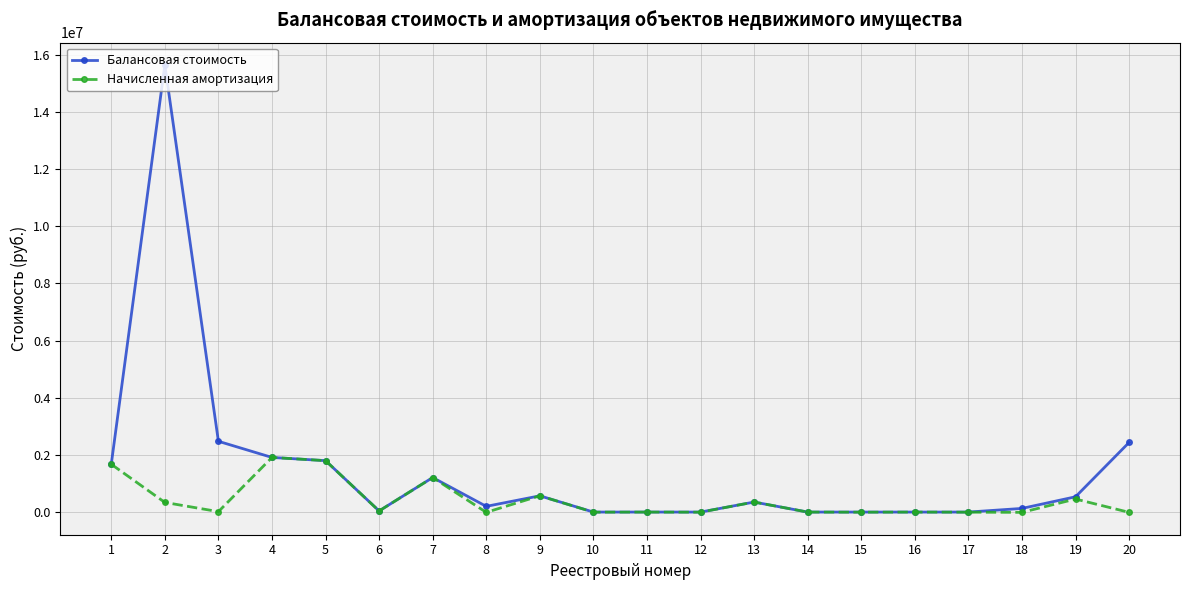

Which series has the largest total across all categories?

Балансовая стоимость